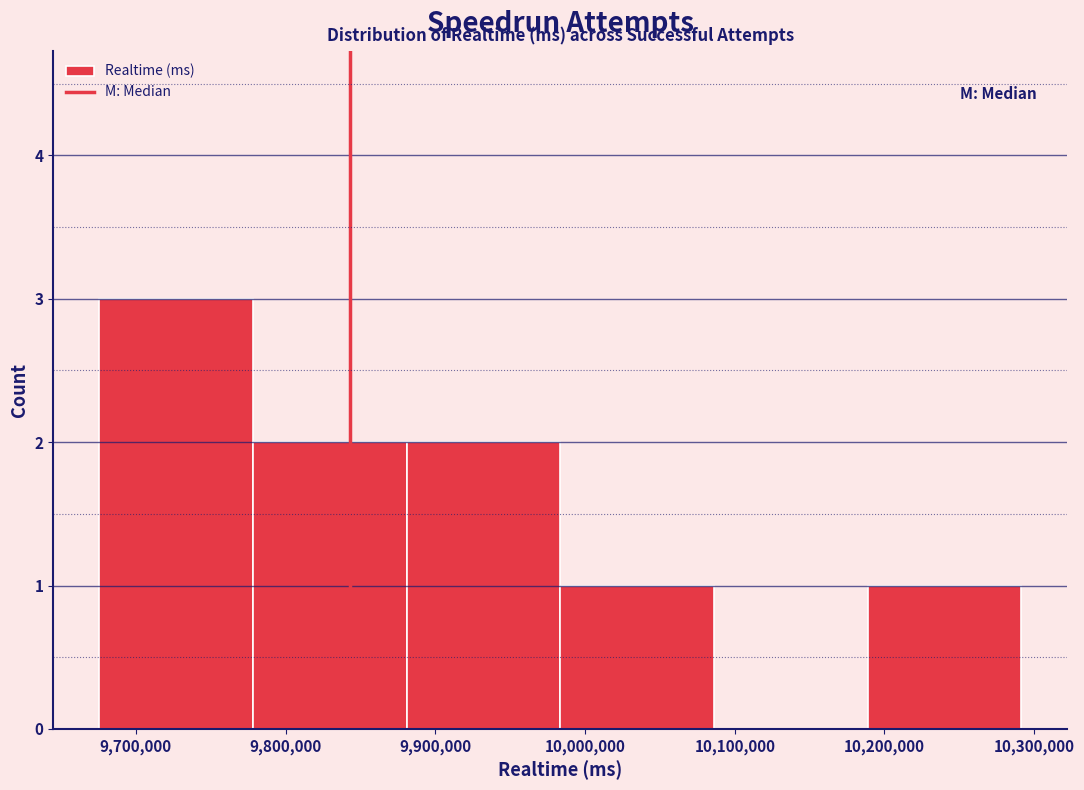

Reading left to right, list every bar in this chart as the range it spans on the x-axis followed by its height. Neither the bar edges nor the heights are printed on the chart, so give them approximately, as read against the axes.

9680000 to 9780000: 3
9780000 to 9880000: 2
9880000 to 9980000: 2
9980000 to 10090000: 1
10090000 to 10190000: 0
10190000 to 10290000: 1